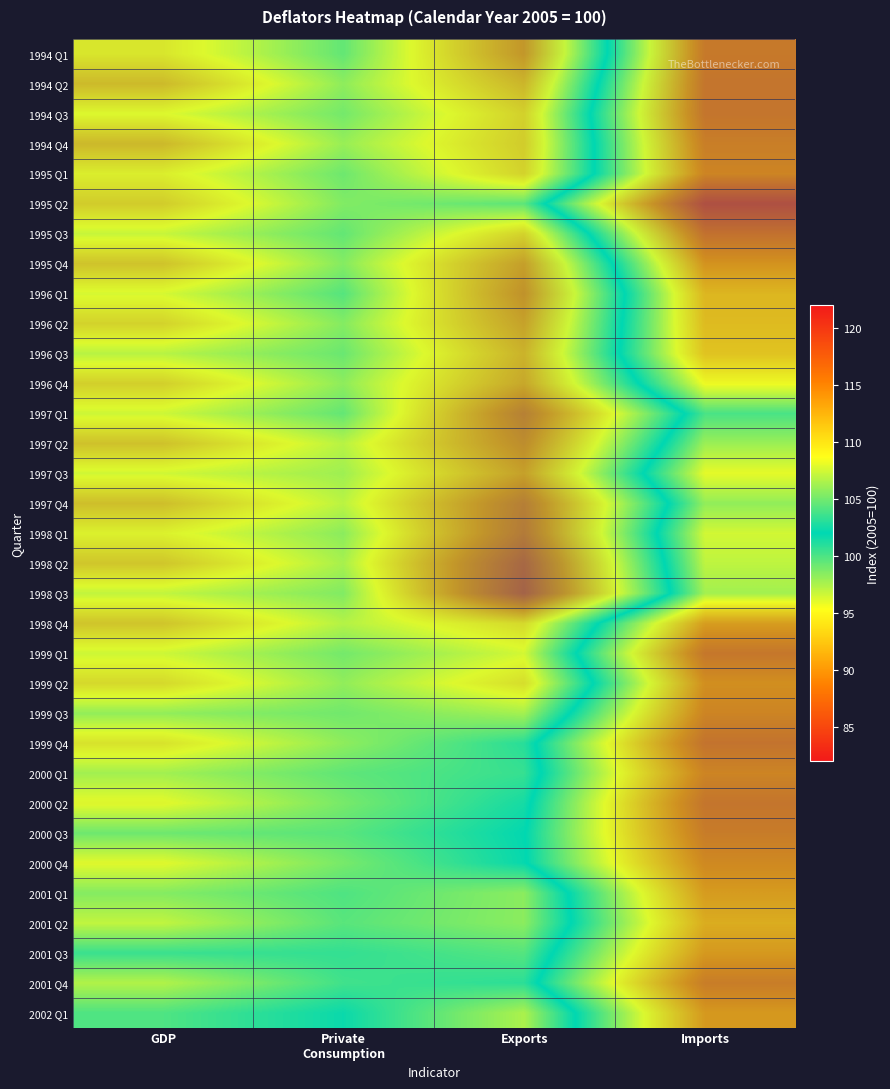

Which has a higher value, Private
Consumption or Exports?

Private
Consumption